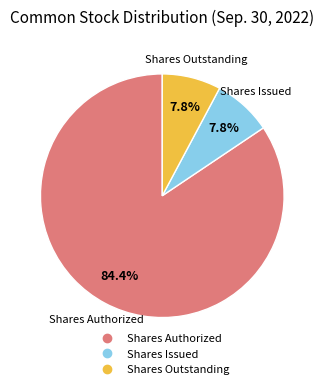

Is there a majority slice in this chart?

Yes